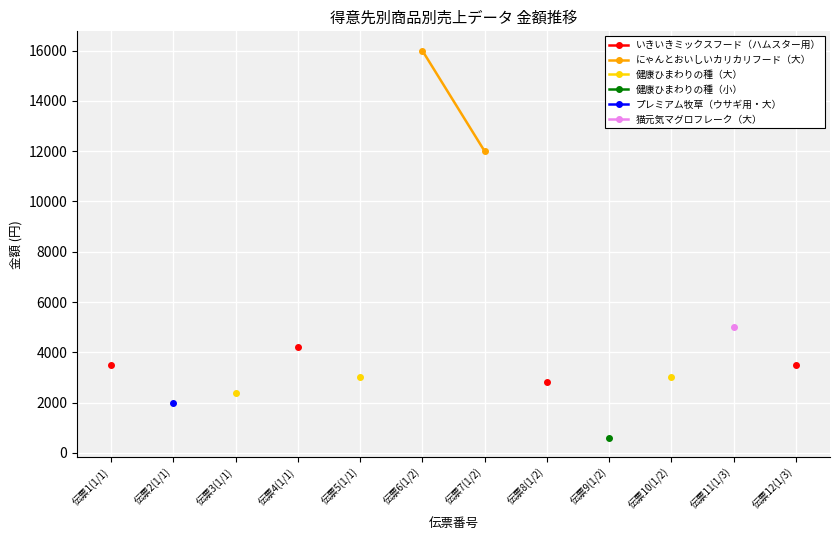

True or false: プレミアム牧草（ウサギ用・大） and 健康ひまわりの種（小） cross at least once.

False